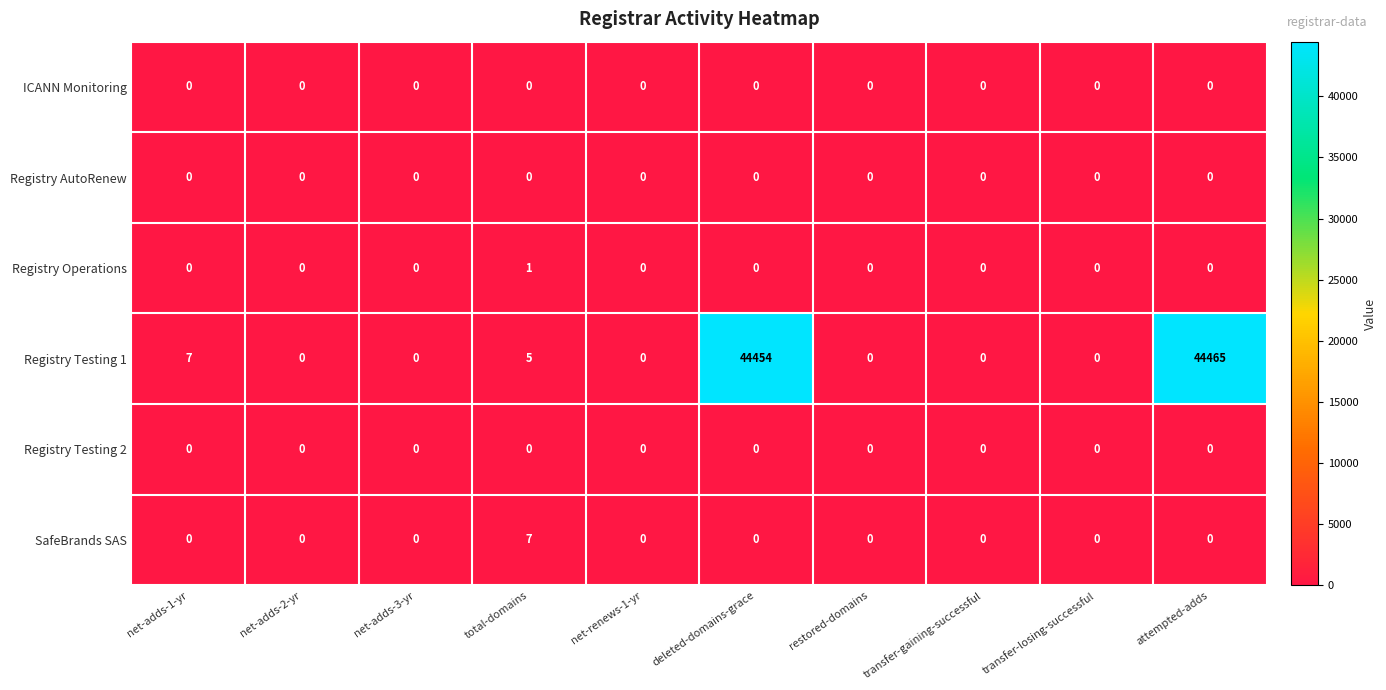

What is the greatest value displayed?

44465